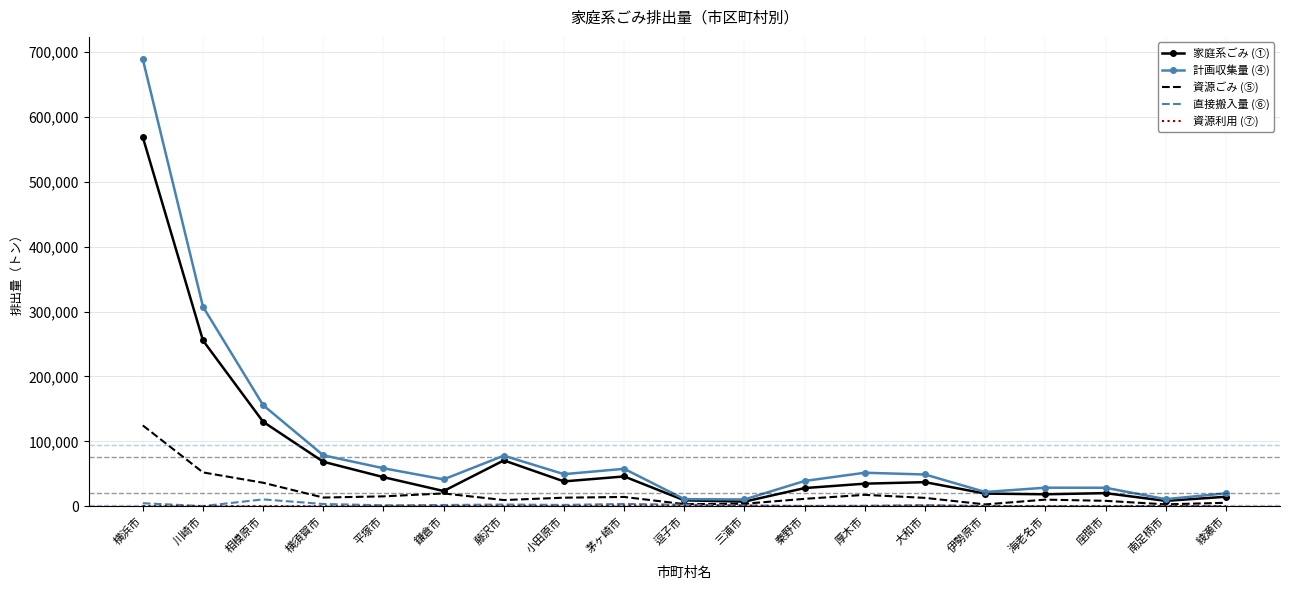

Which series has the largest range (max minus min)?

計画収集量 (④)